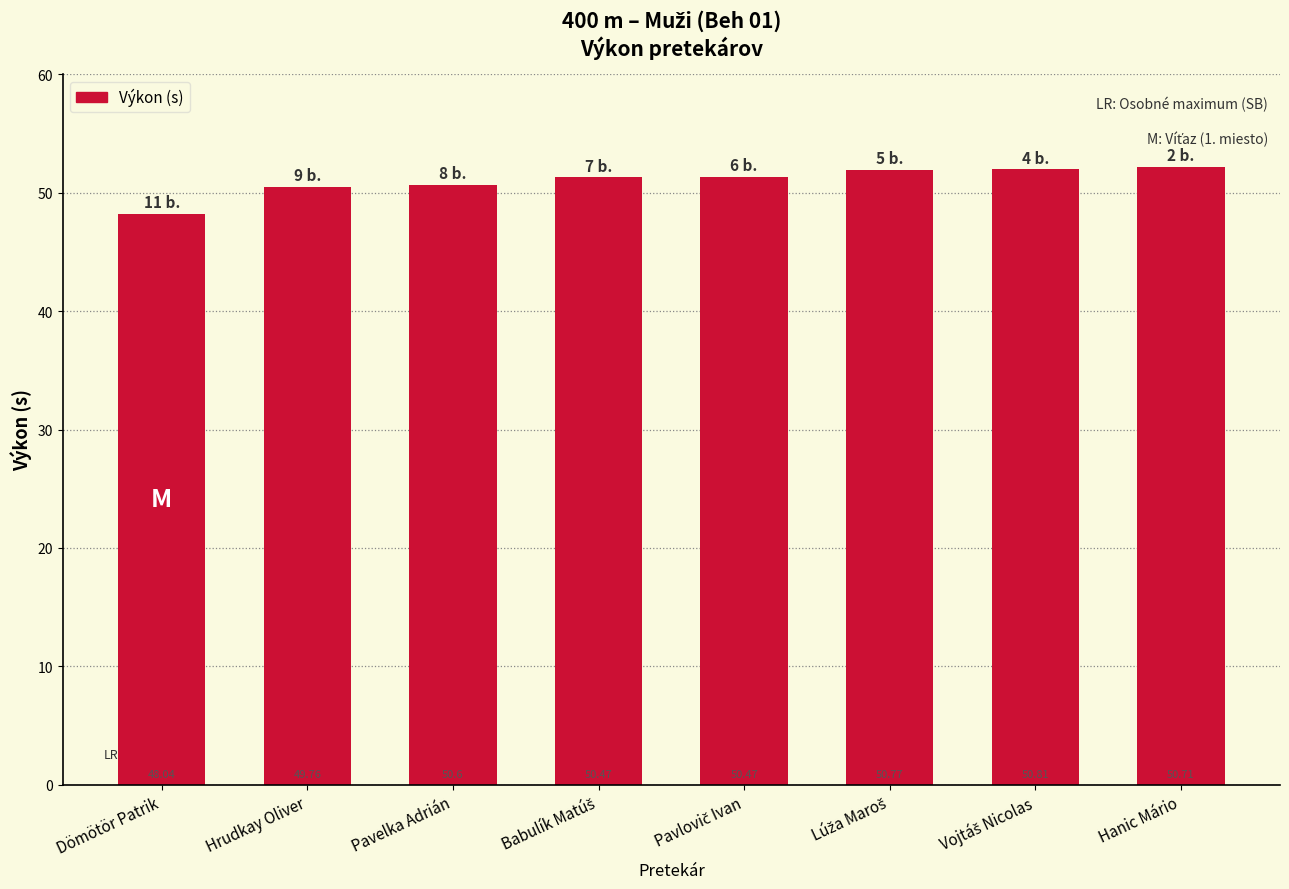

What is the greatest value displayed?

52.2